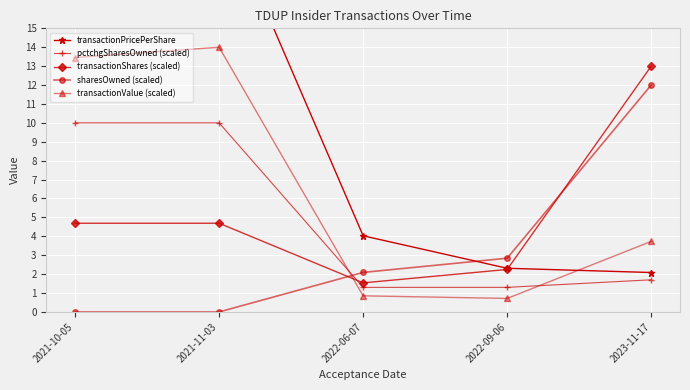

Which has a higher value, 2022-06-07 or 2021-11-03?

2021-11-03